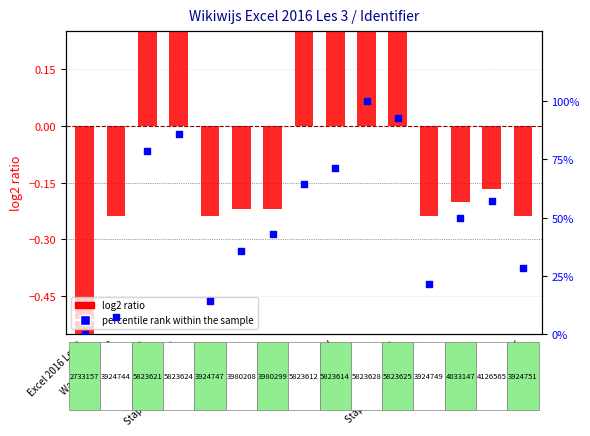

At how many categories does at least one series exceed 0?

14